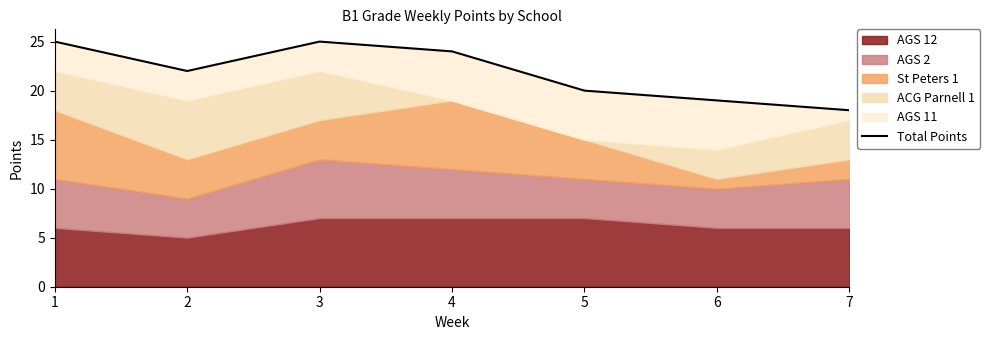

Reading left to right, extract all data points from this chart.

25	22	25	24	20	19	18